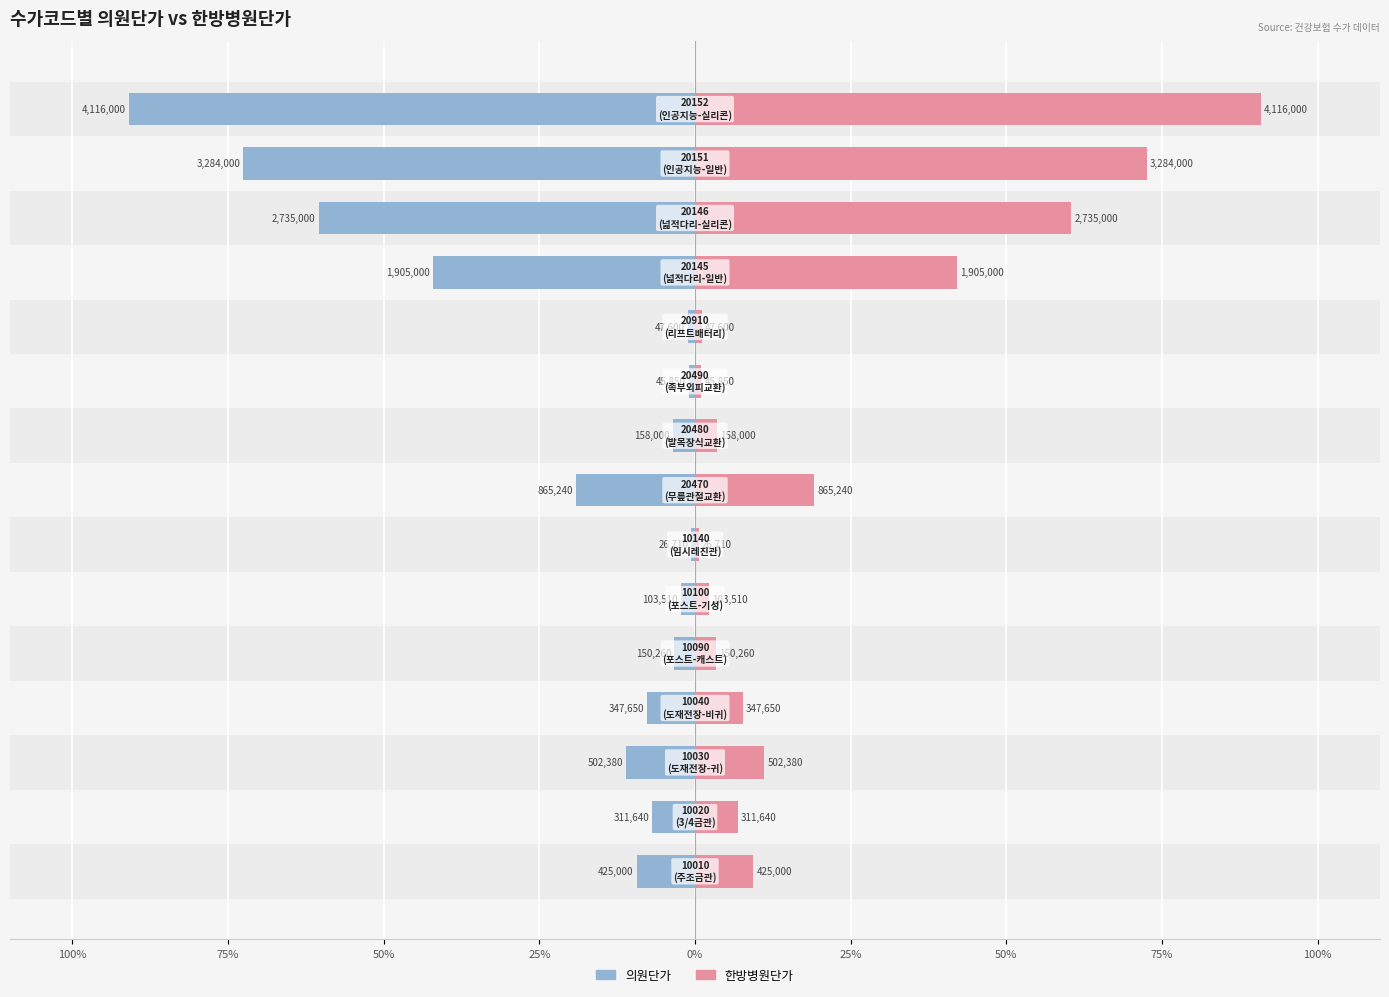

The value of 의원단가 at 11 is -24.3. True or false?

False